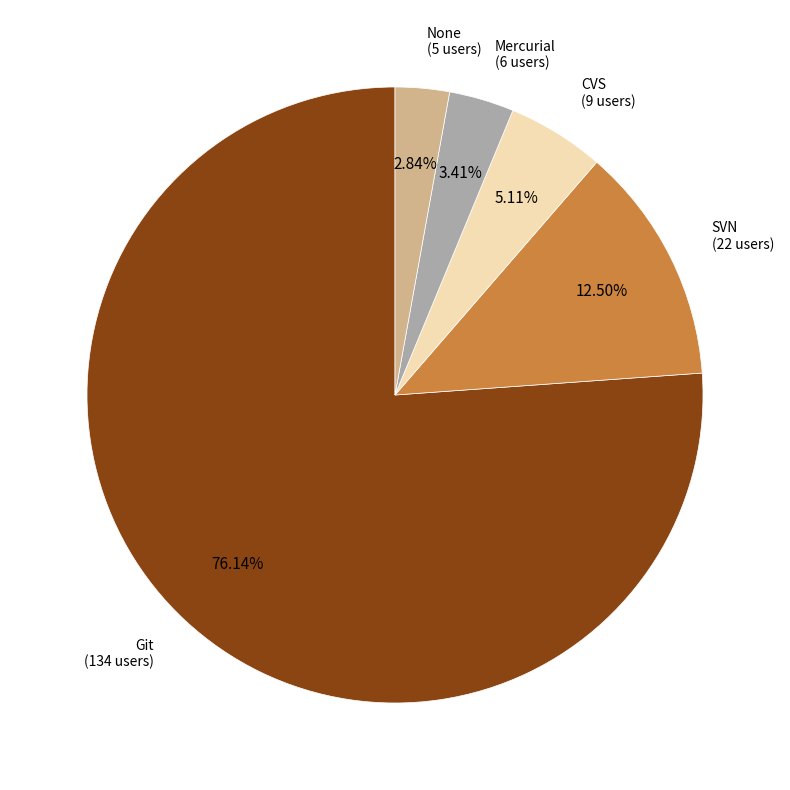

Does any single category account for the majority?

Yes